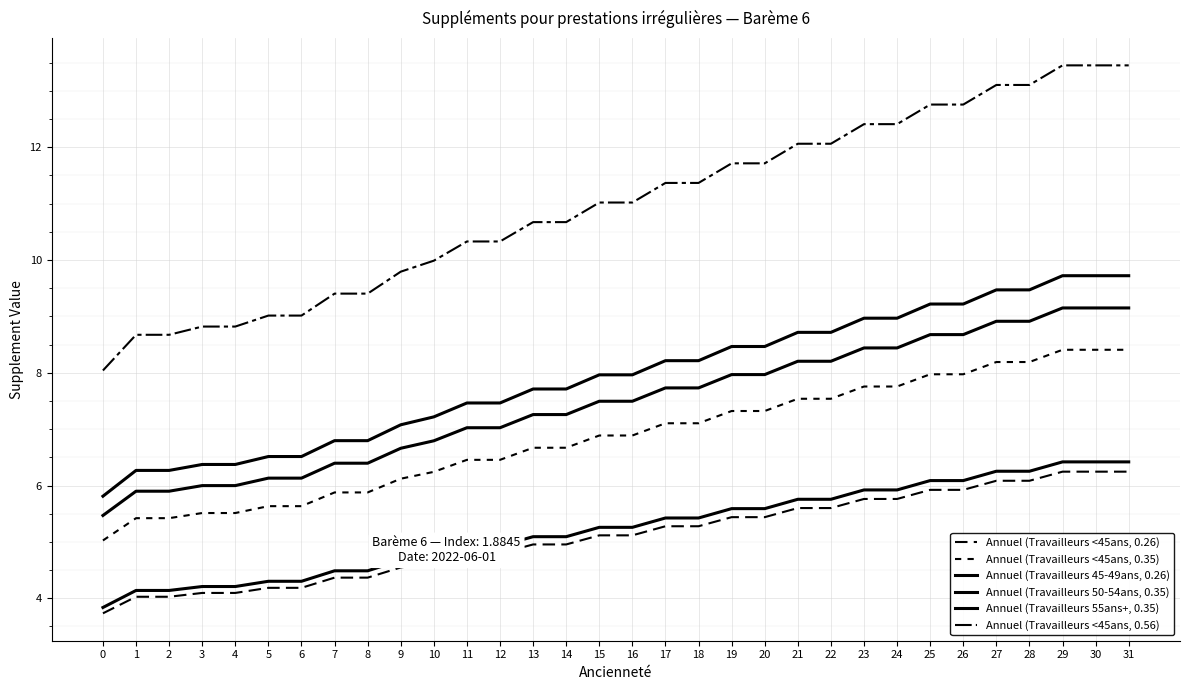

Which series has the widest spread of values?

Annuel (Travailleurs <45ans, 0.56)